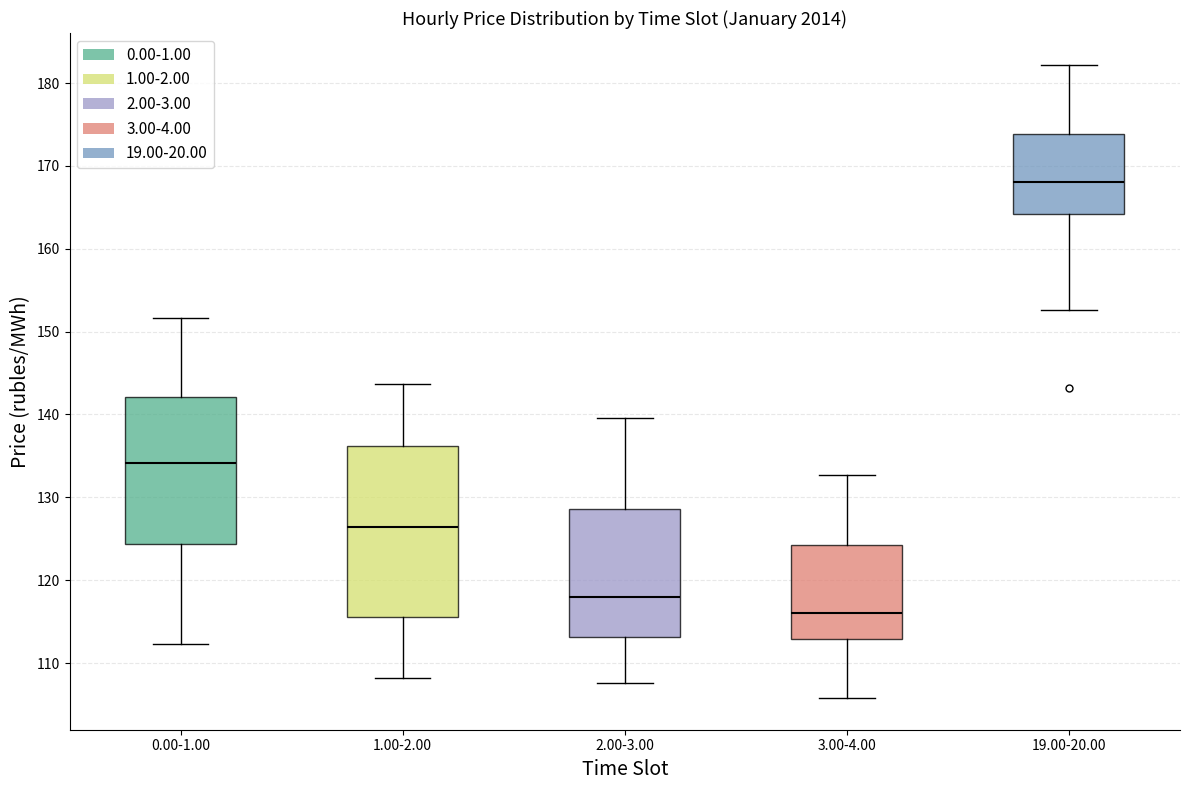

Reading left to right, transcribe this box plot: for each box, give where its median line is, the range the box spans, and where its two whiskers end, as read against the y-axis. The values are not printed on the chart, so give them approximately, as read against the axis.

0.00-1.00: median 134, box 124 to 142, whiskers 112 to 152
1.00-2.00: median 126, box 116 to 136, whiskers 108 to 144
2.00-3.00: median 118, box 113 to 129, whiskers 108 to 140
3.00-4.00: median 116, box 113 to 124, whiskers 106 to 133
19.00-20.00: median 168, box 164 to 174, whiskers 153 to 182